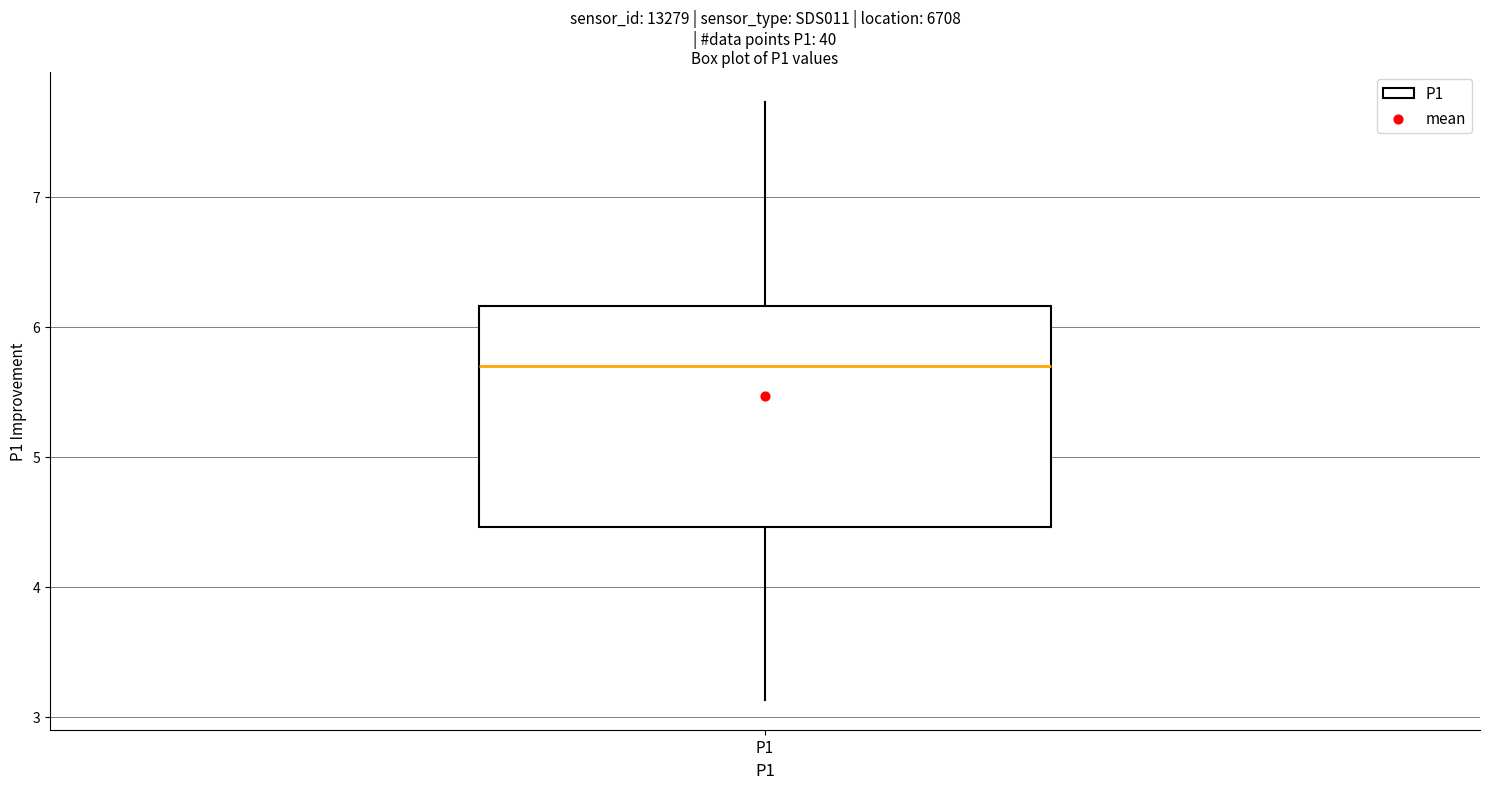

Transcribe this box plot: give where the median line is, the range the box spans, and where the two whiskers end, as read against the y-axis. The values are not printed on the chart, so give them approximately, as read against the axis.

median 5.7, box 4.5 to 6.2, whiskers 3.1 to 7.7